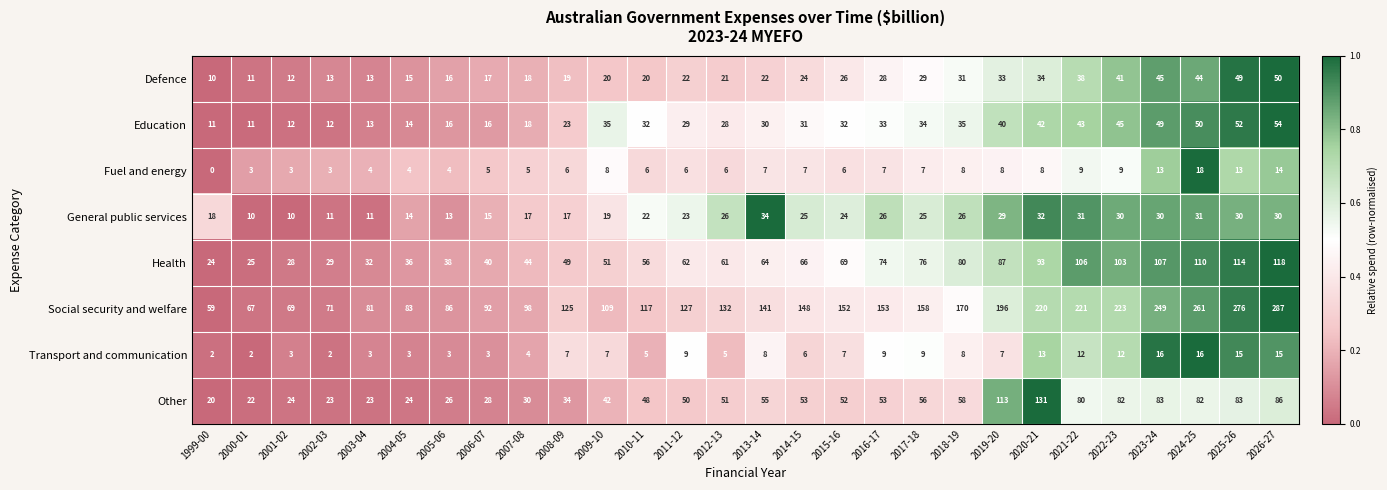

Rank the series by their maximum value, from highest to lowest.

Social security and welfare, Other, Health, Education, Defence, General public services, Fuel and energy, Transport and communication